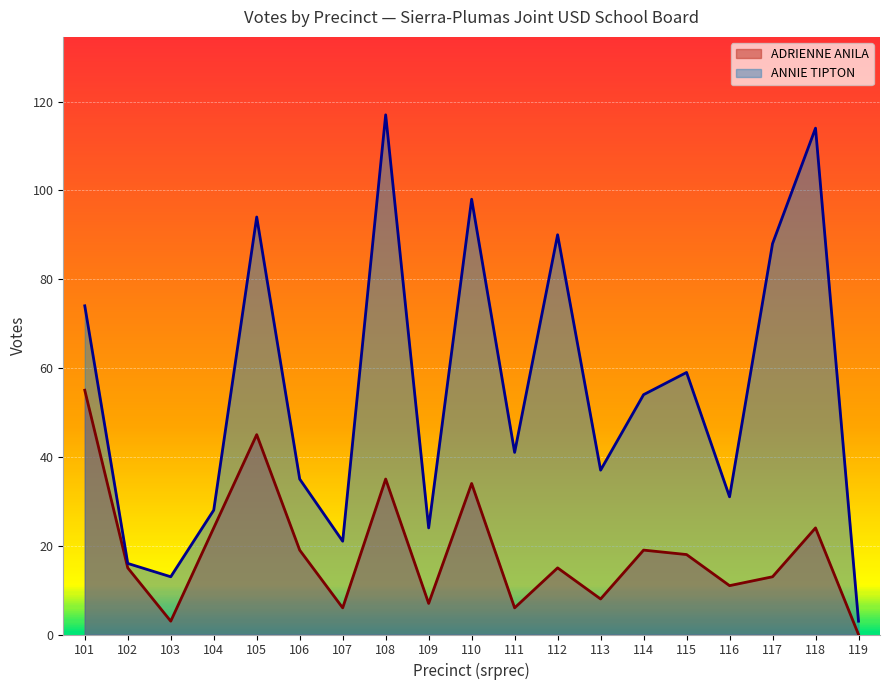

The value of ANNIE TIPTON at 112 is 90. True or false?

True